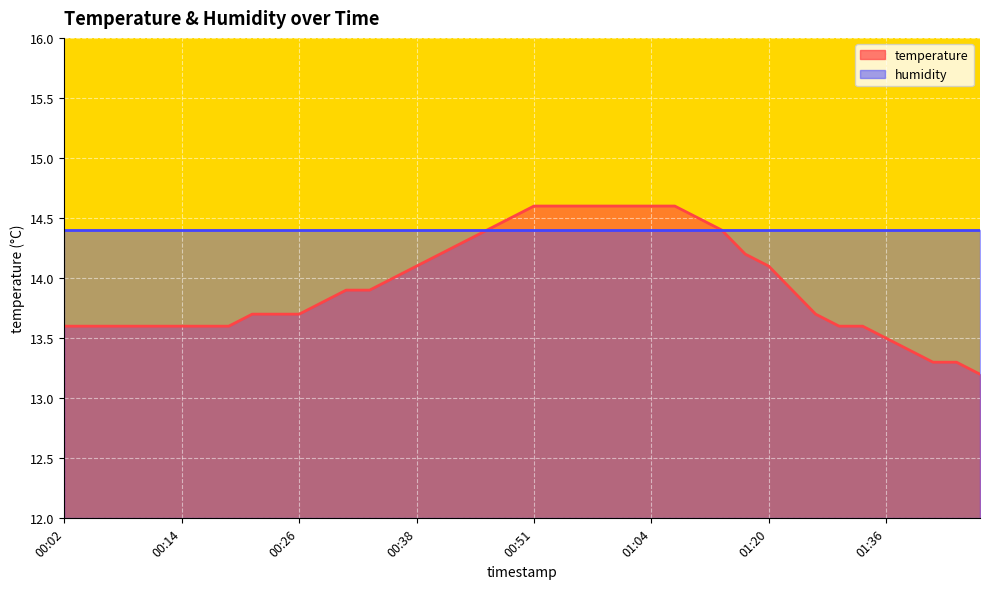

How many lines are shown in the chart?

2